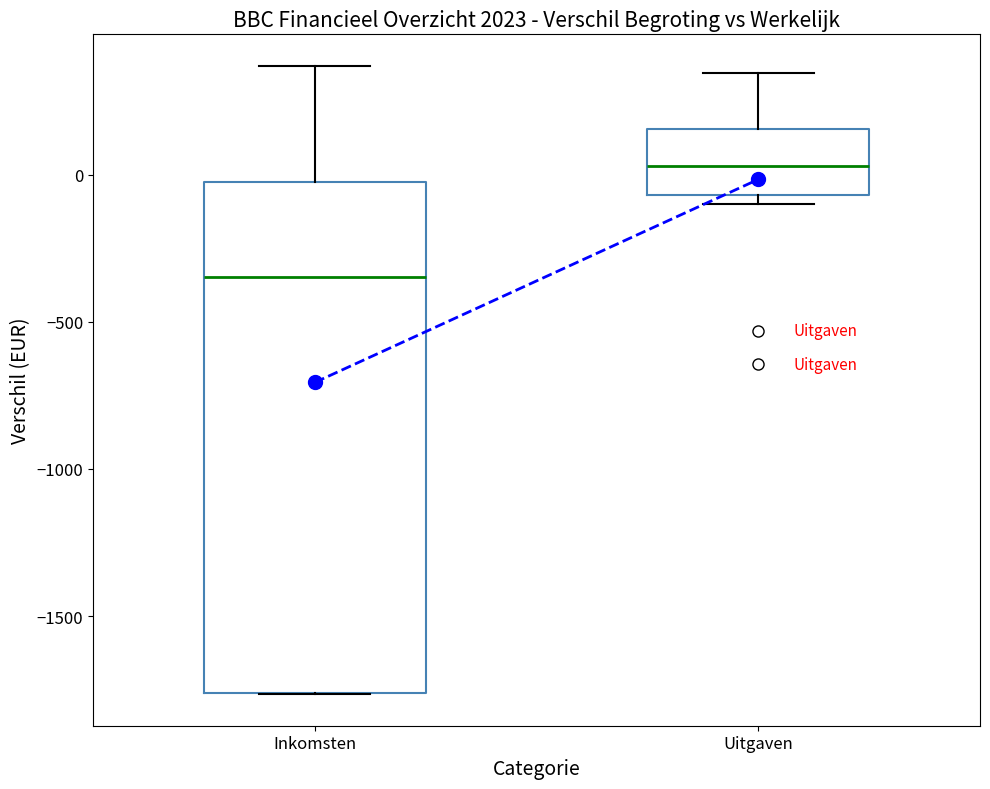

Which box has the lowest median line?

Inkomsten